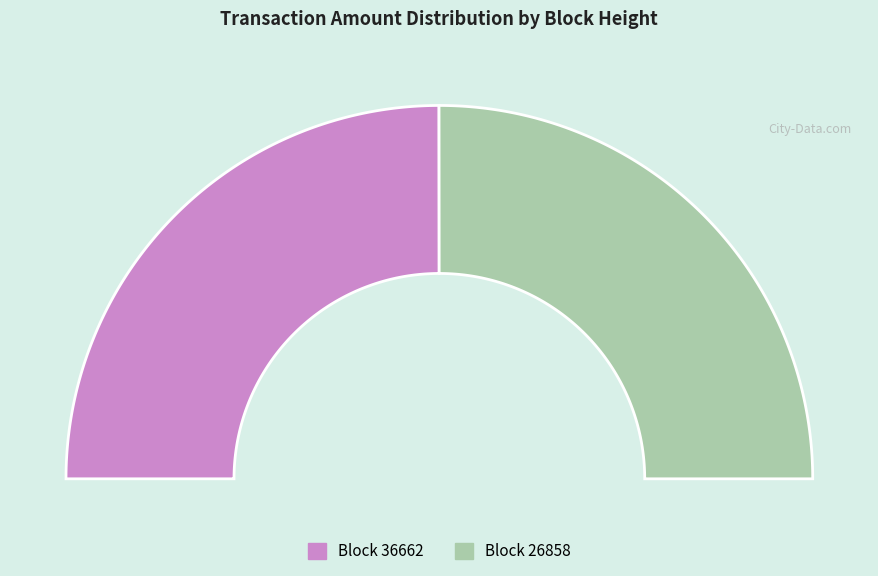

To the nearest percent, what percentage of the pie is 26858?

50%